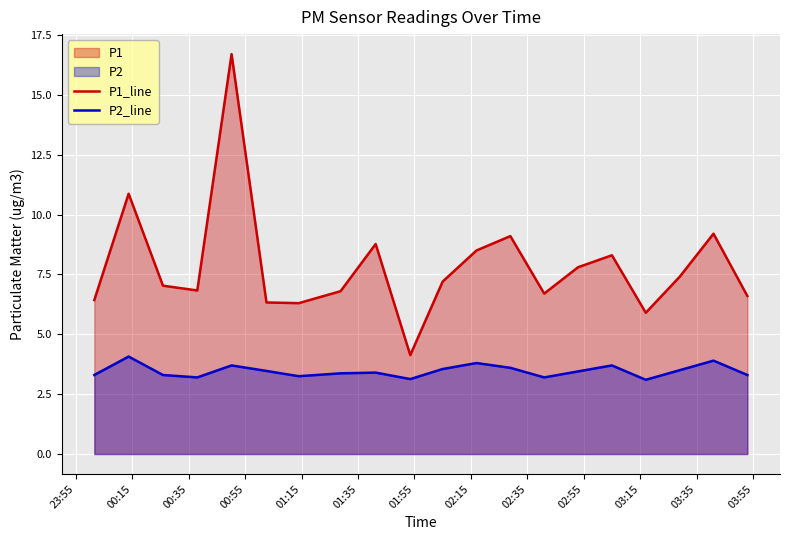

Reading left to right, extract all data points from this chart.

P1_line: 6.4	10.9	7.0	6.8	16.7	6.3	6.3	6.8	8.8	4.1	7.2	8.5	9.1	6.7	7.8	8.3	5.9	7.4	9.2	6.6
P2_line: 3.3	4.1	3.3	3.2	3.7	3.5	3.2	3.4	3.4	3.1	3.5	3.8	3.6	3.2	3.5	3.7	3.1	3.5	3.9	3.3